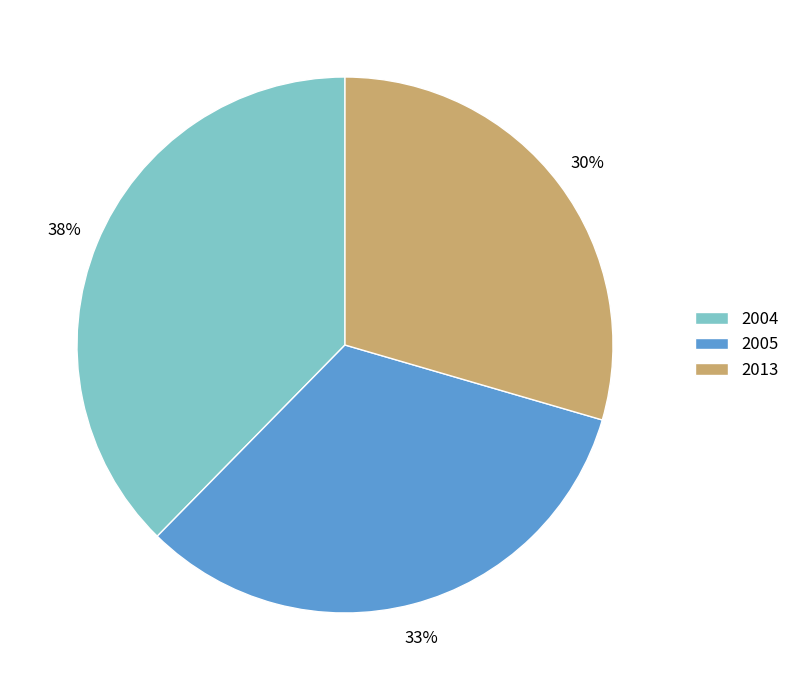

To the nearest percent, what portion does 2005 represent?

33%